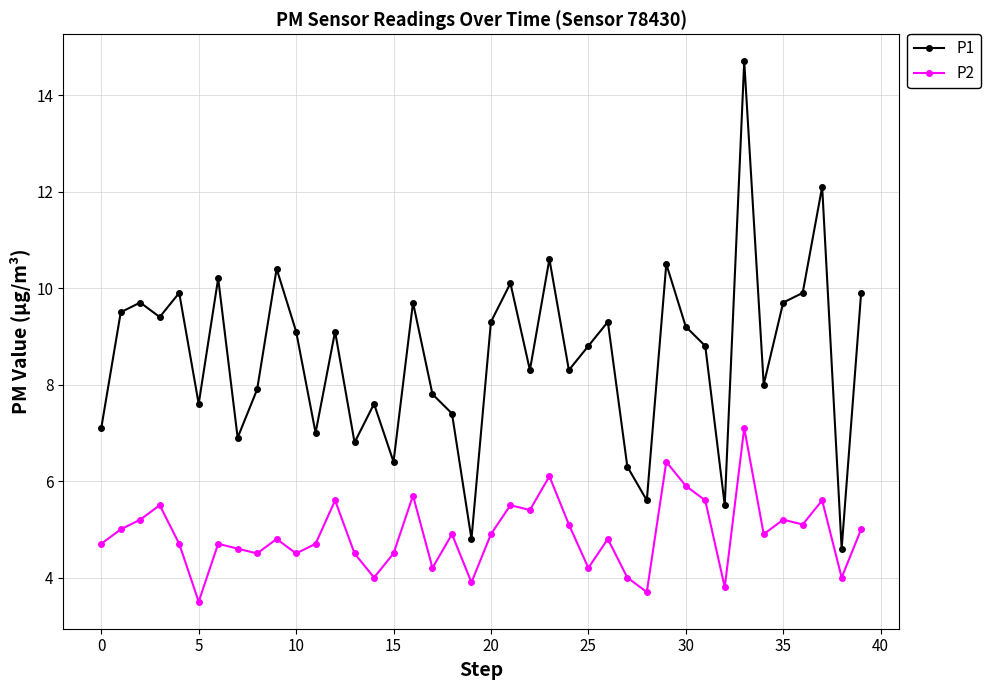

What is the smallest value displayed?

3.5